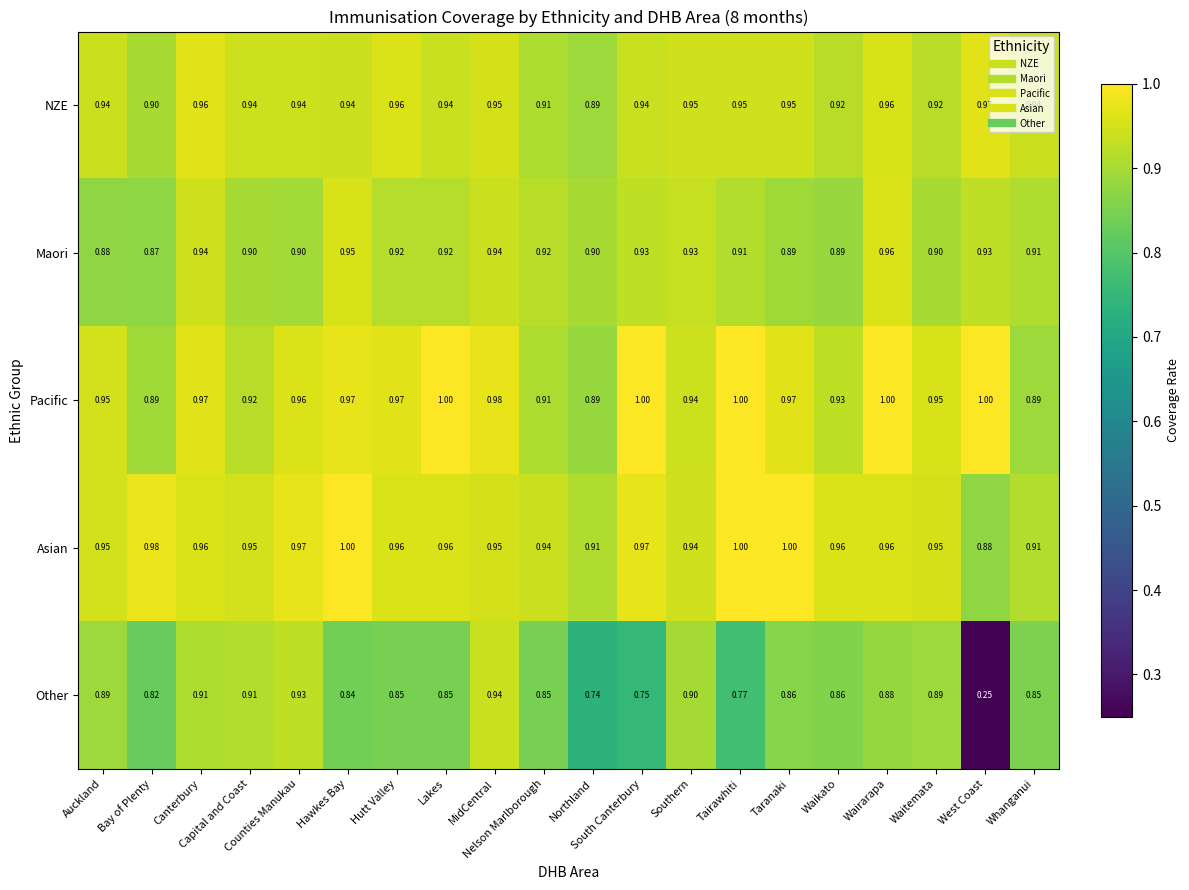

Which series has the largest range (max minus min)?

Other